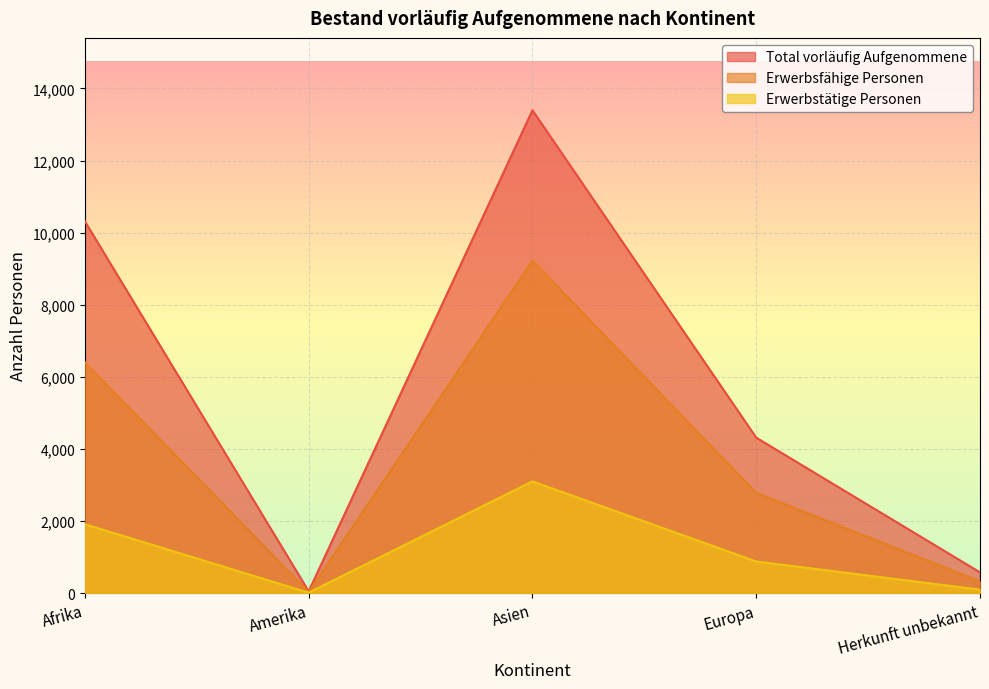

Where does the Erwerbstätige Personen series first go above 877?

Afrika